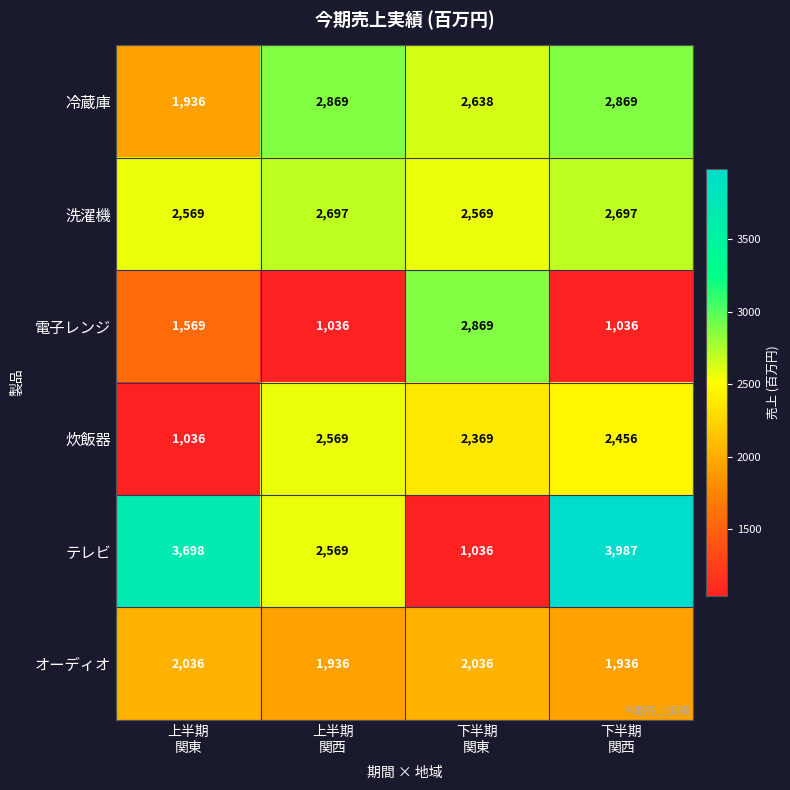

What is the smallest value displayed?

1036